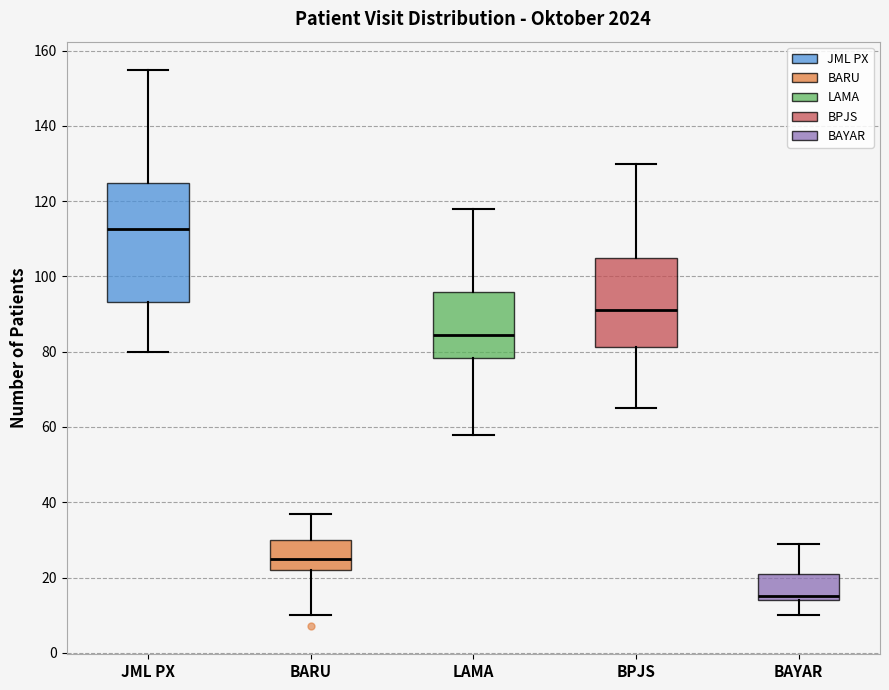

Reading left to right, transcribe this box plot: for each box, give where its median line is, the range the box spans, and where its two whiskers end, as read against the y-axis. The values are not printed on the chart, so give them approximately, as read against the axis.

JML PX: median 112, box 94 to 124, whiskers 80 to 156
BARU: median 26, box 22 to 30, whiskers 10 to 38
LAMA: median 84, box 78 to 96, whiskers 58 to 118
BPJS: median 92, box 82 to 106, whiskers 66 to 130
BAYAR: median 16, box 14 to 22, whiskers 10 to 30